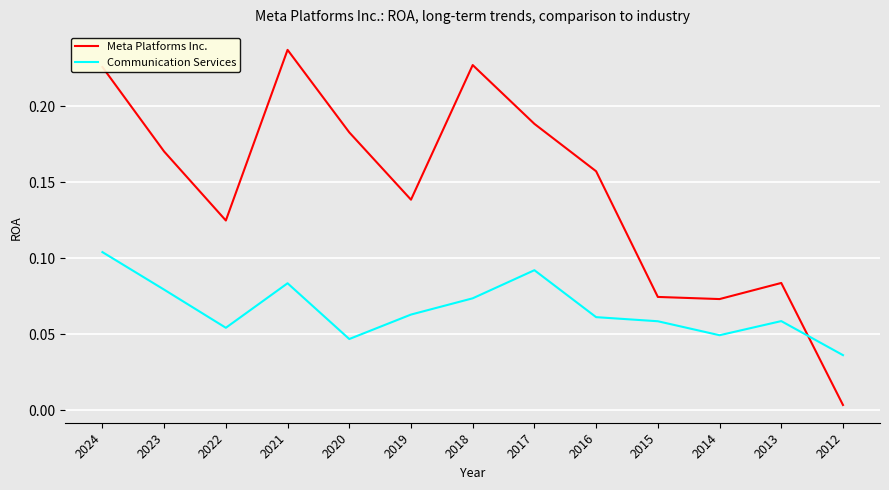

How many interior local peaks does the Communication Services series have?

3